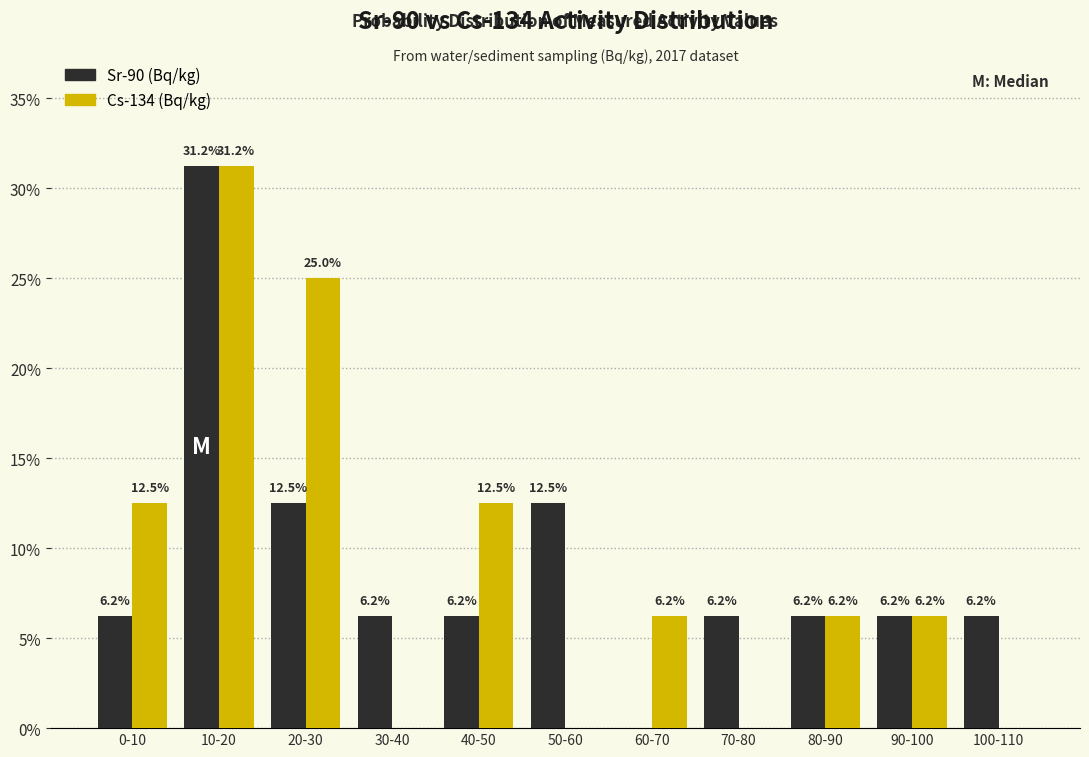

At which category is the sum across all series the highest?

10-20